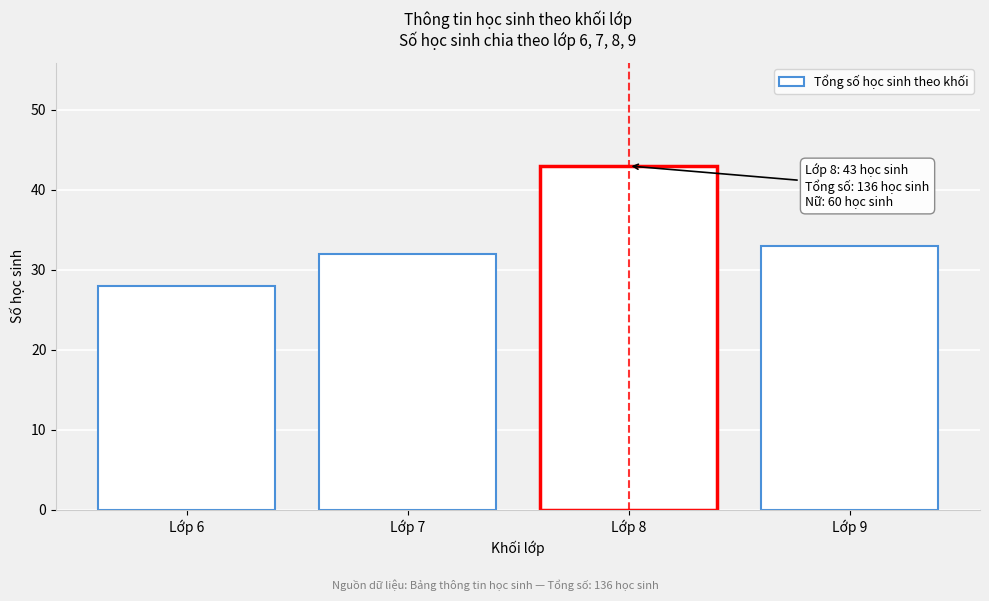

Reading left to right, transcribe all the data shown in this chart.

Lớp 6=28	Lớp 7=32	Lớp 8=43	Lớp 9=33